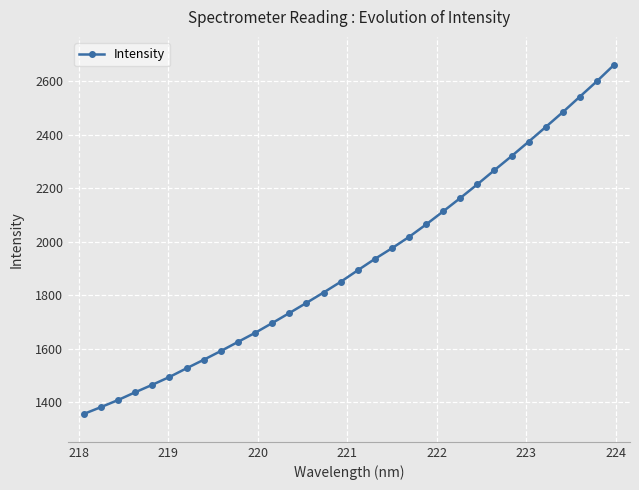

What is the value of the 10th point from the left?

1625.1